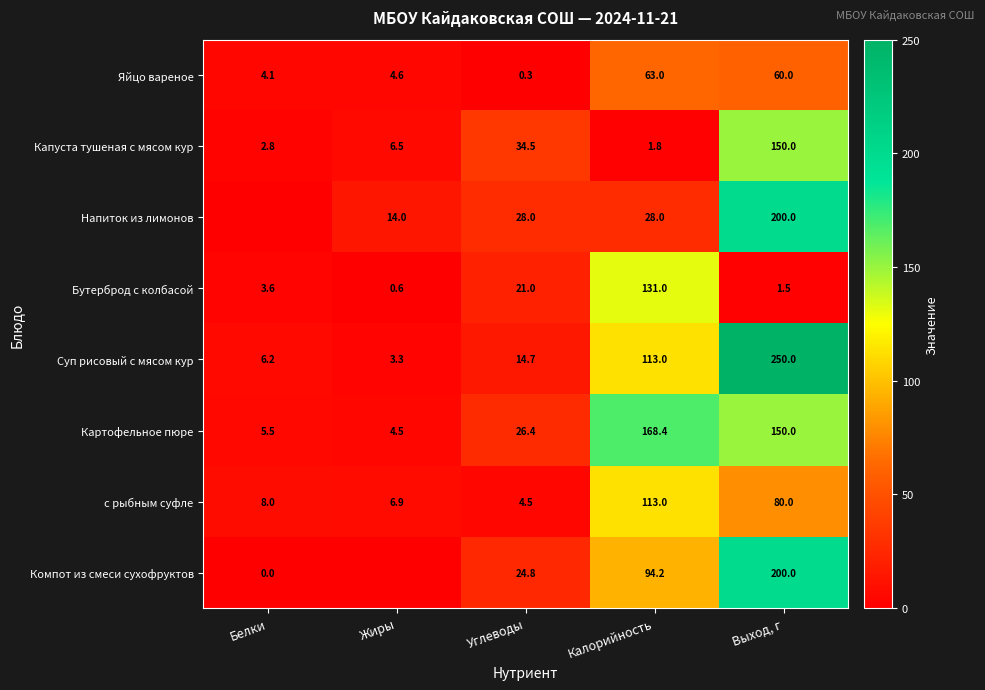

Rank the categories by Бутерброд с колбасой value from highest to lowest.

Калорийность, Углеводы, Белки, Выход, г, Жиры